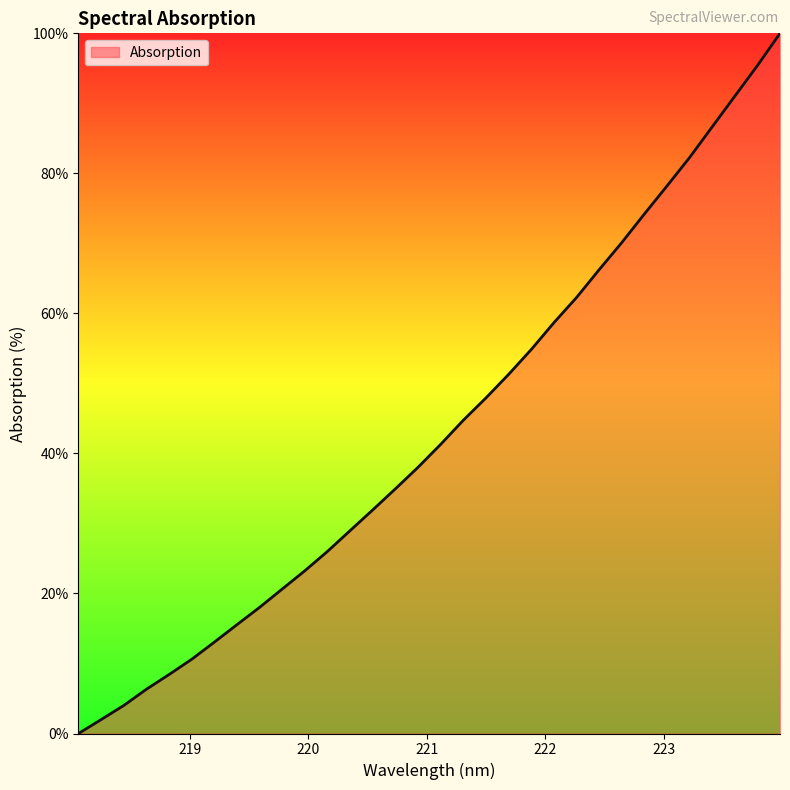

What is the greatest value displayed?

100.0